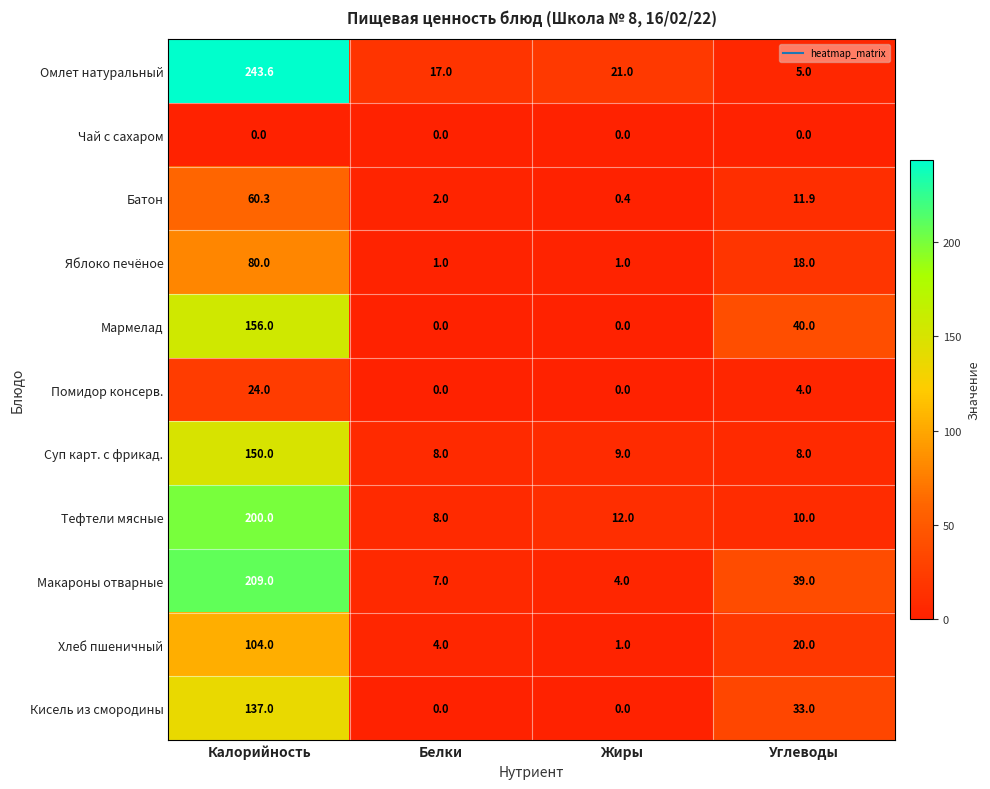

Between Калорийность and Жиры, which series saw the biggest shift?

Омлет натуральный